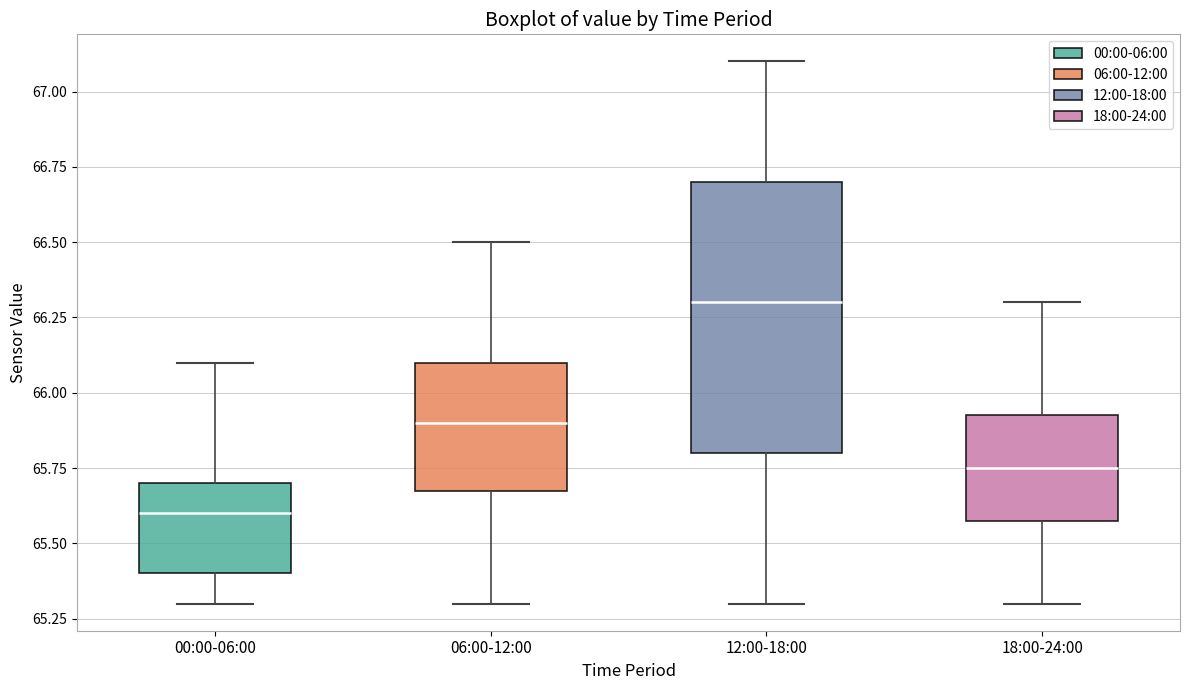

Reading left to right, read every box against the y-axis: the position of its median line, the range the box covers, and the ends of its whiskers. The values are not printed on the chart, so give them approximately, as read against the axis.

00:00-06:00: median 65.60, box 65.40 to 65.70, whiskers 65.30 to 66.10
06:00-12:00: median 65.90, box 65.70 to 66.10, whiskers 65.30 to 66.50
12:00-18:00: median 66.30, box 65.80 to 66.70, whiskers 65.30 to 67.10
18:00-24:00: median 65.75, box 65.60 to 65.95, whiskers 65.30 to 66.30